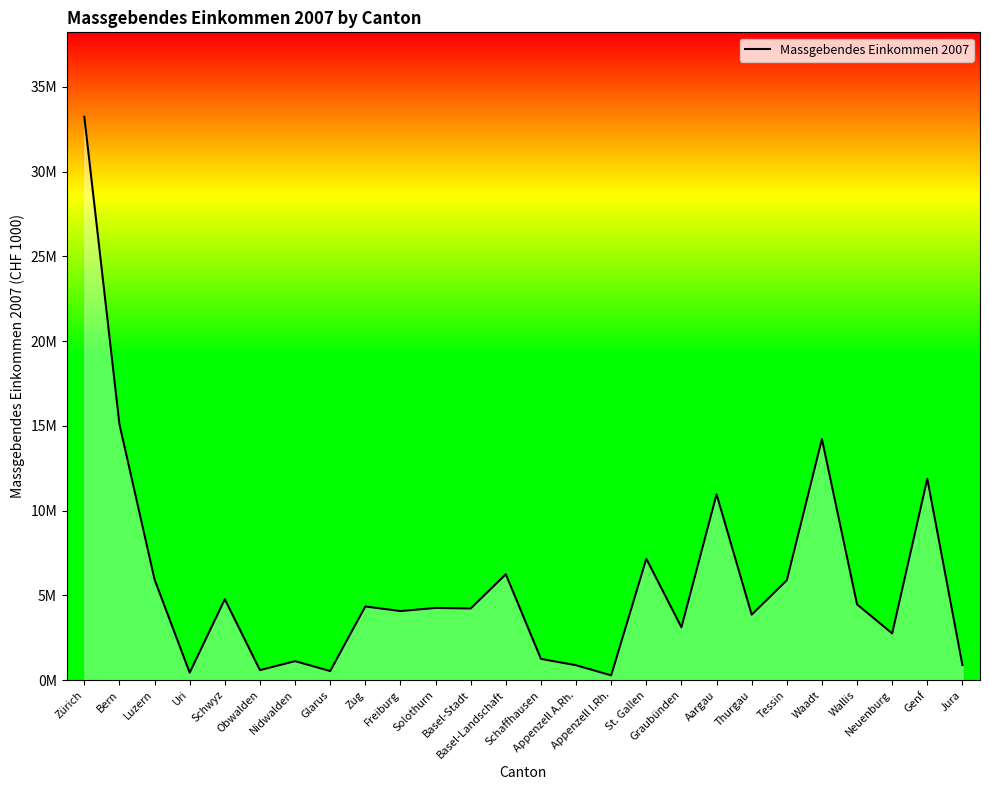

The value at Zürich is 57430846.3. True or false?

False